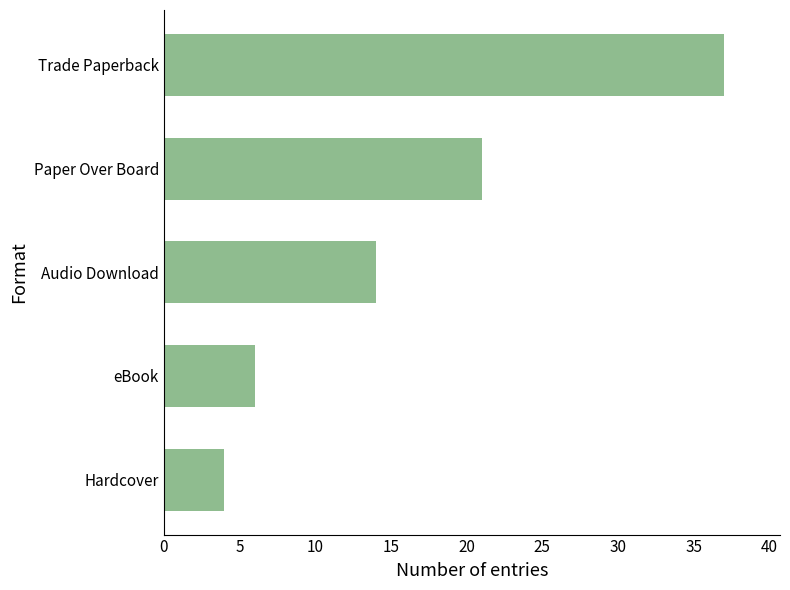

Reading top to bottom, extract all data points from this chart.

Trade Paperback=37	Paper Over Board=21	Audio Download=14	eBook=6	Hardcover=4